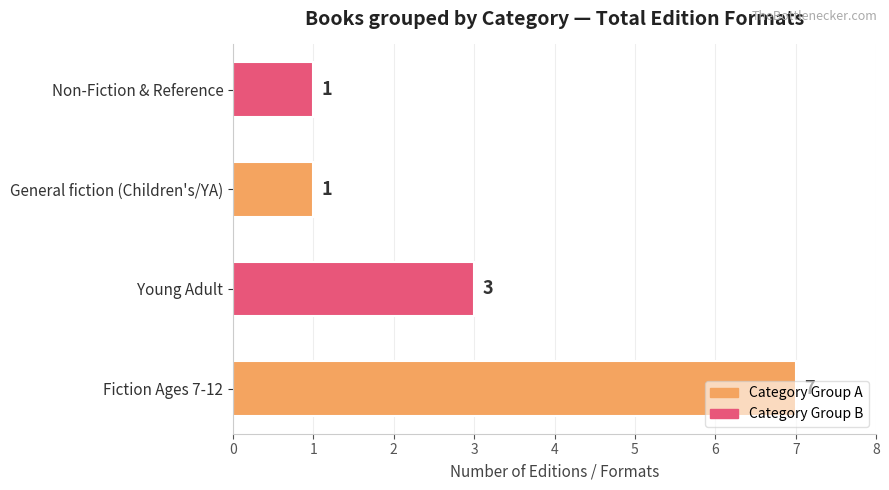

How many values are between 1 and 7?

4